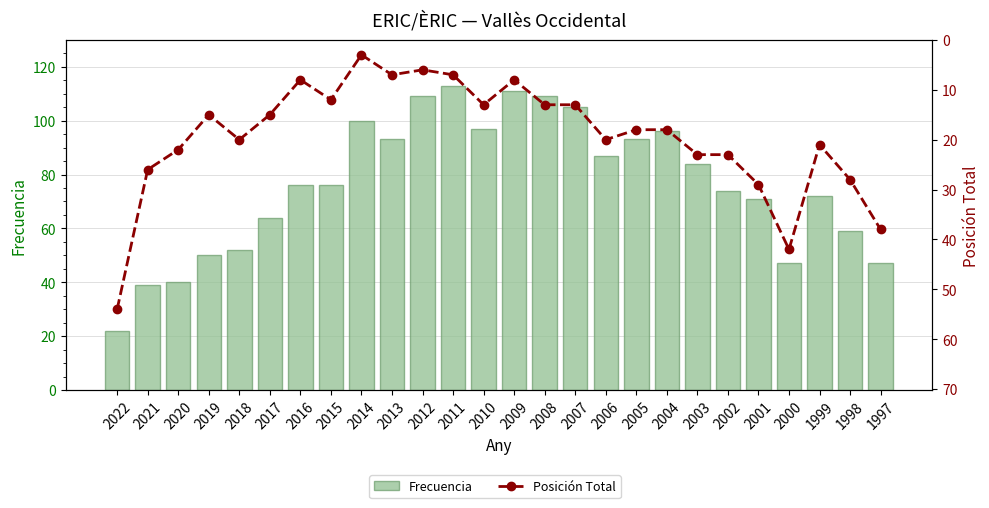

What is the approximate value of Posición Total at 2012?

6